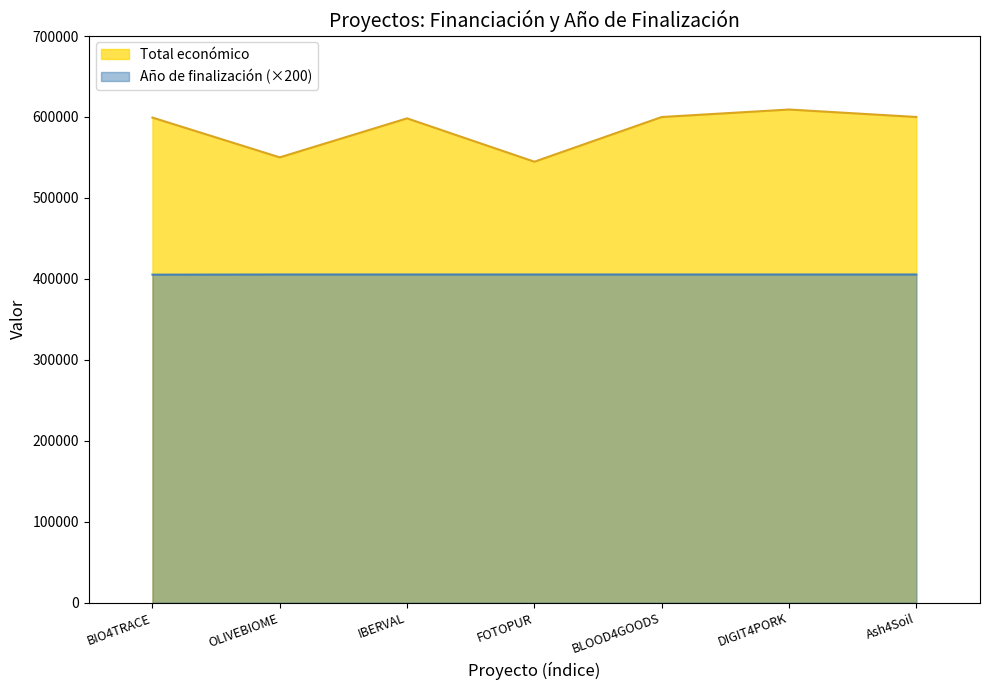

At how many categories does at least one series exceed 499620?

7